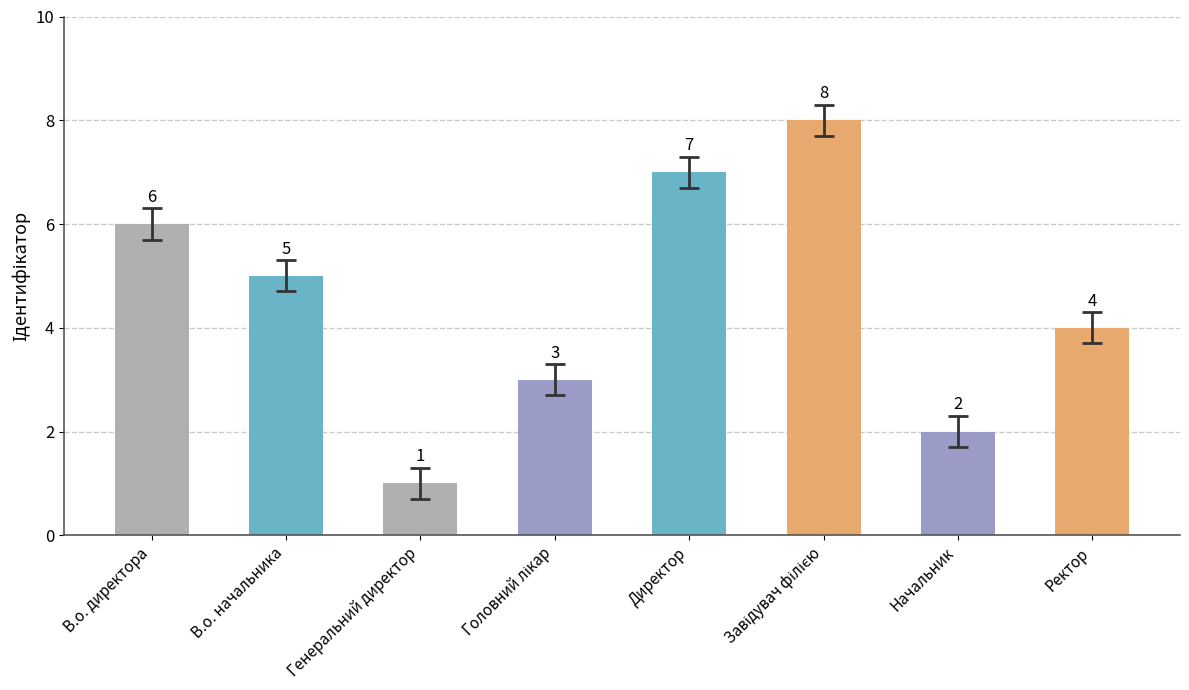

Reading left to right, list all the values displayed in this chart.

6	5	1	3	7	8	2	4